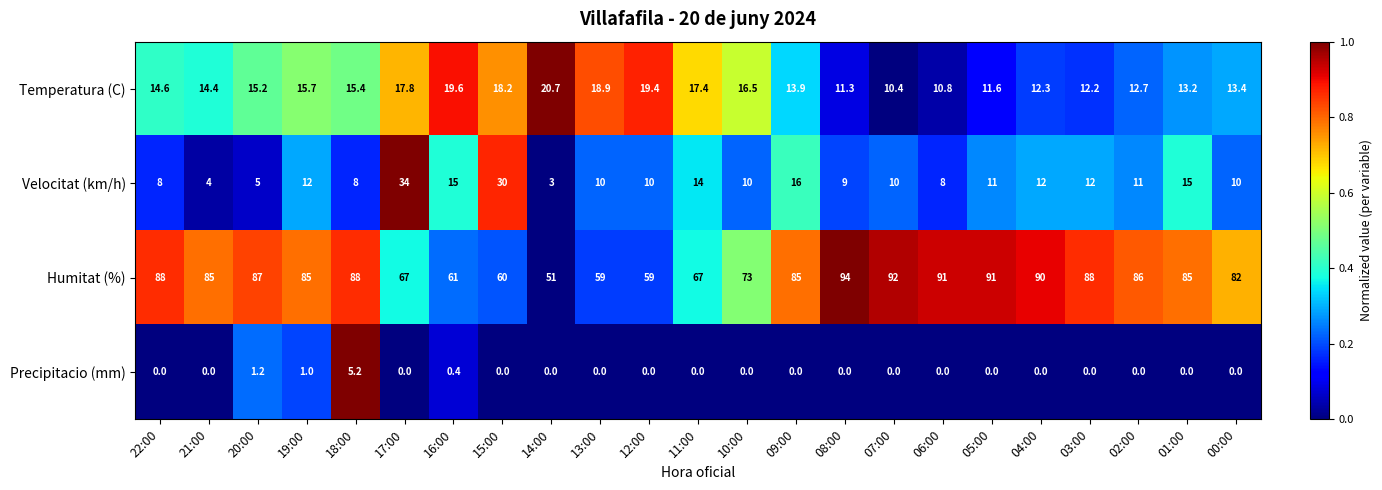

Is it true that Humitat (%) equals 86.0 at 02:00?

True